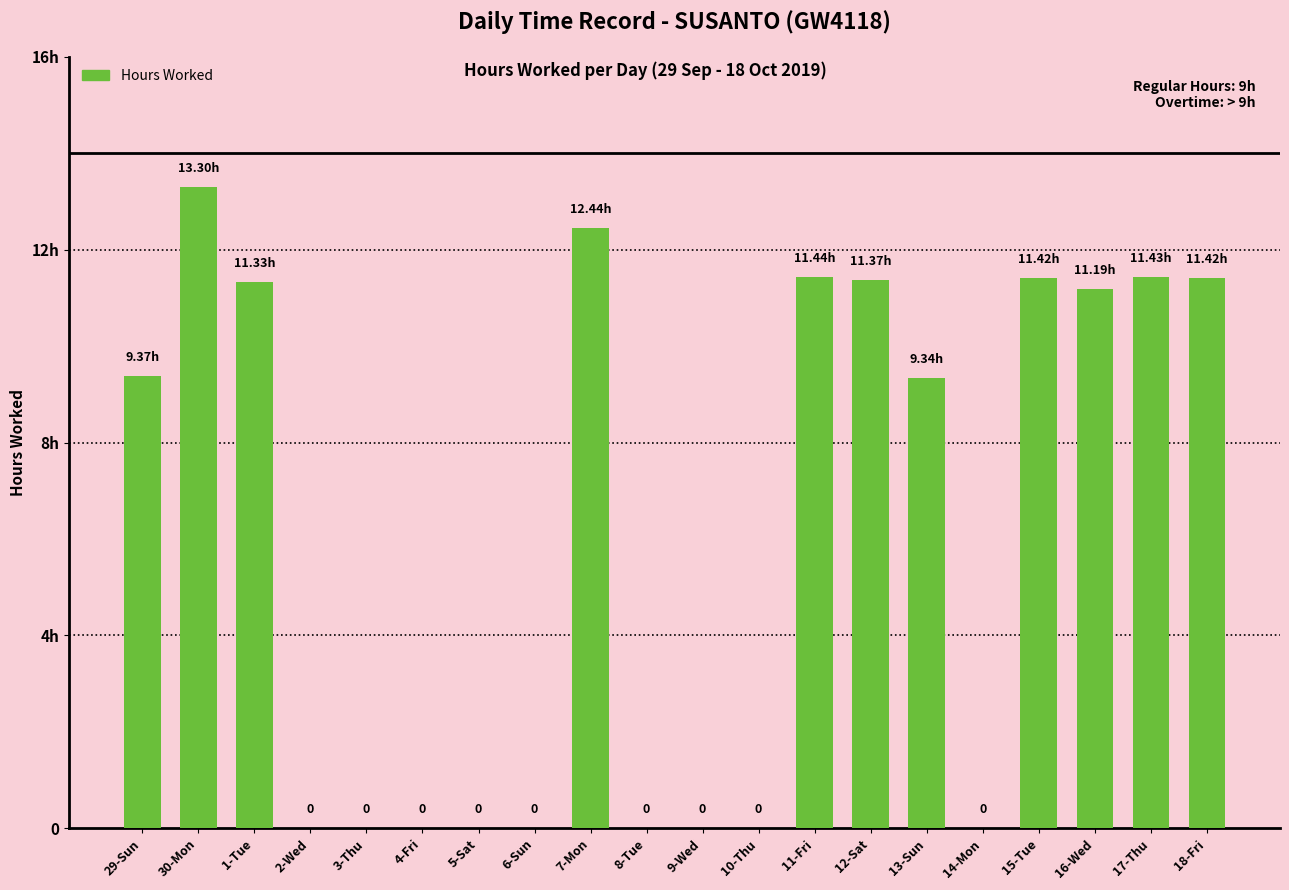

Rank the categories by value from highest to lowest.

30-Mon, 7-Mon, 11-Fri, 17-Thu, 15-Tue, 18-Fri, 12-Sat, 1-Tue, 16-Wed, 29-Sun, 13-Sun, 2-Wed, 3-Thu, 4-Fri, 5-Sat, 6-Sun, 8-Tue, 9-Wed, 10-Thu, 14-Mon